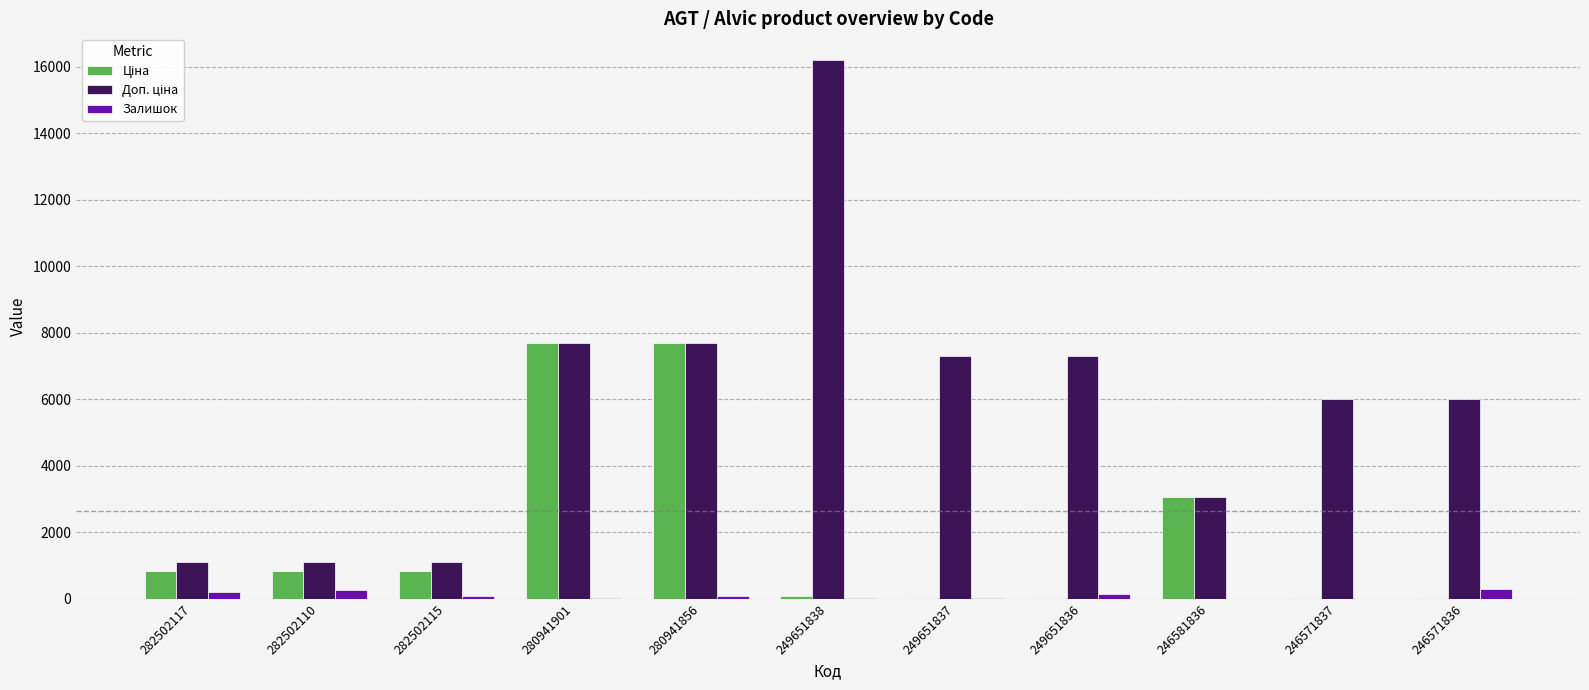

At which category does the chart reach its peak across all series?

249651838